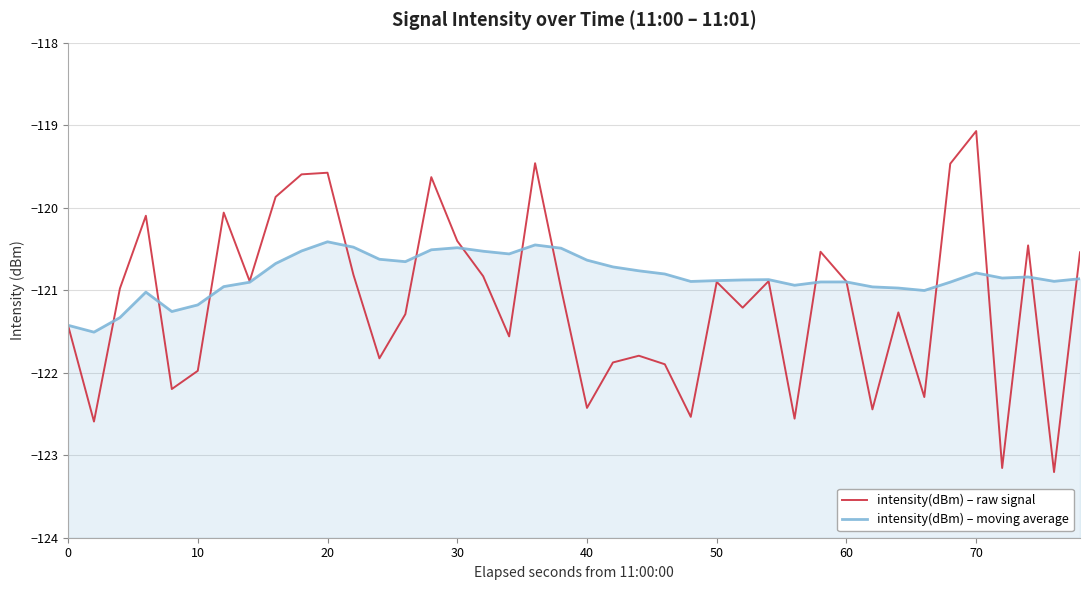

Is the value of intensity(dBm) – raw signal at 10 greater than the value of intensity(dBm) – moving average at 20?

No